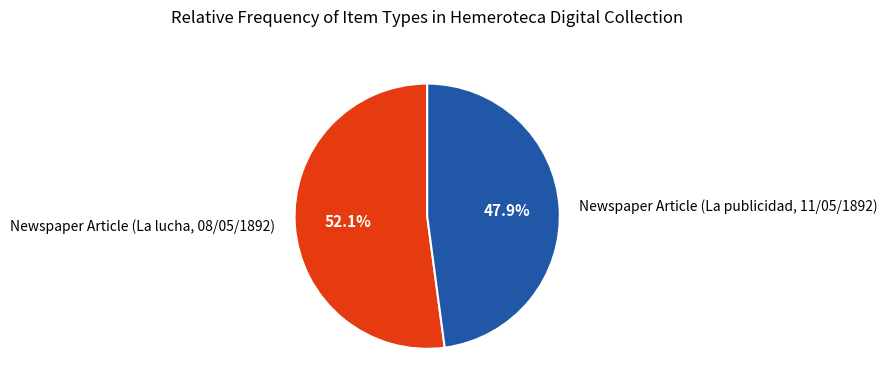

What percentage is the Newspaper Article (La lucha, 08/05/1892) slice, to the nearest percent?

52%